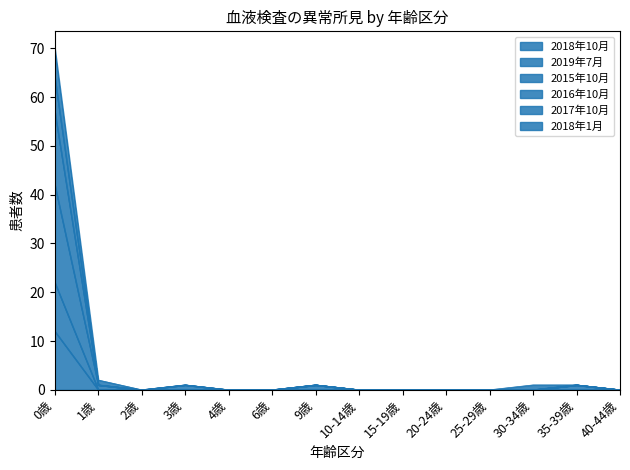

What position from the right is 40-44歳?

1